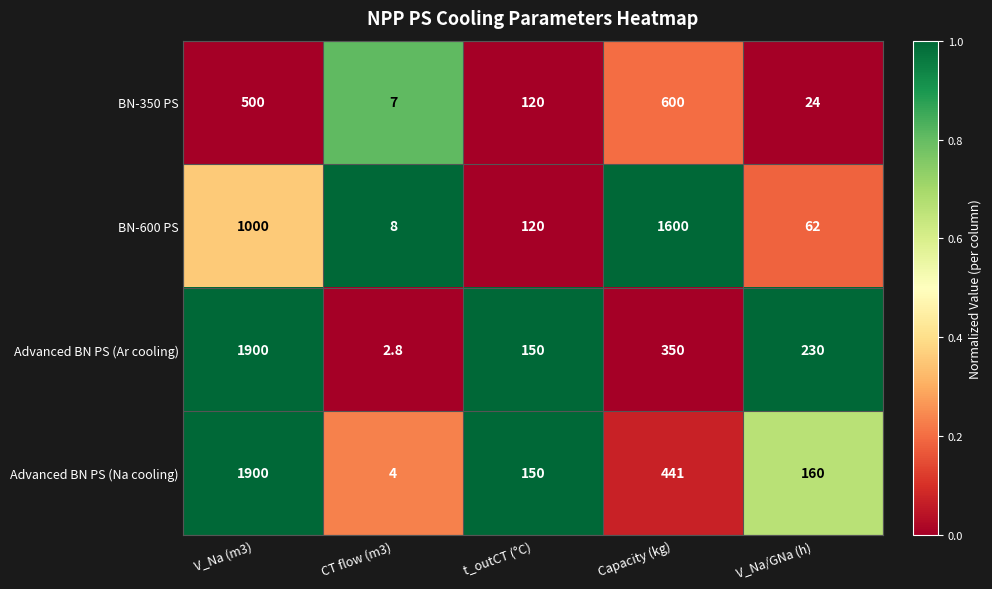

Between V_Na (m3) and Capacity (kg), which series saw the biggest shift?

Advanced BN PS (Ar cooling)